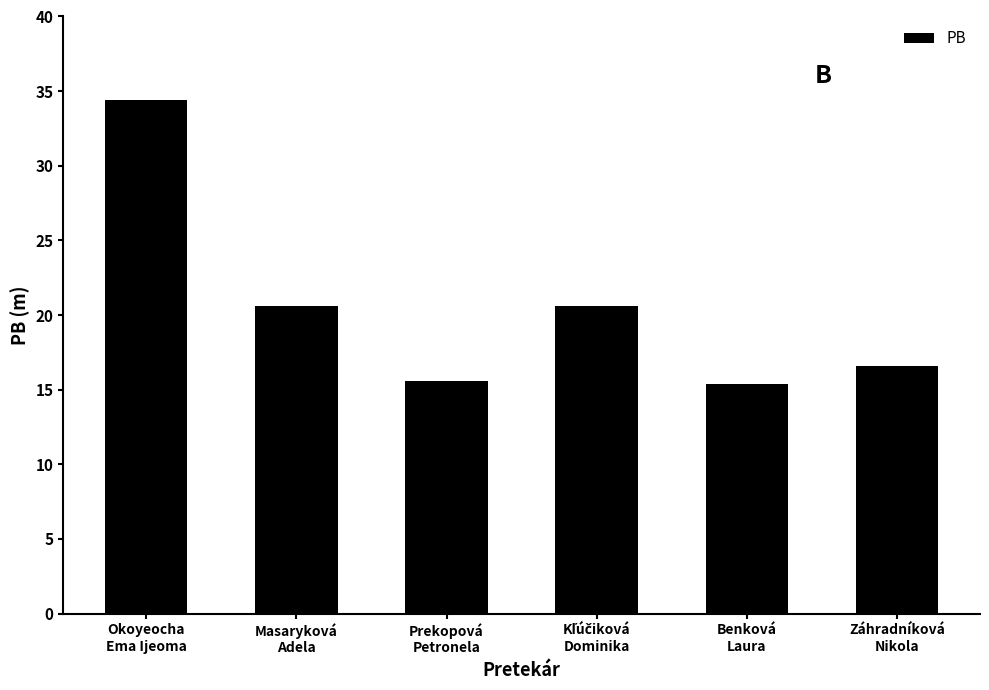

Reading left to right, what are all the values shown in this chart?

34.4	20.6	15.6	20.6	15.4	16.6